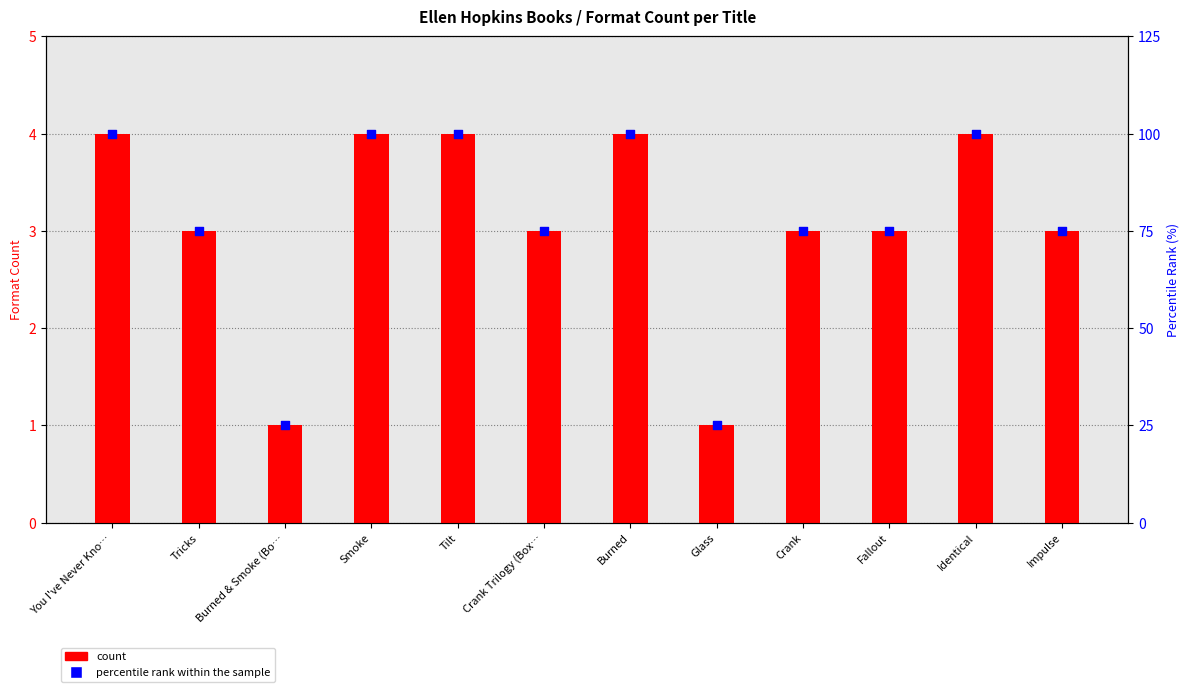

At how many categories does at least one series exceed 45?

10